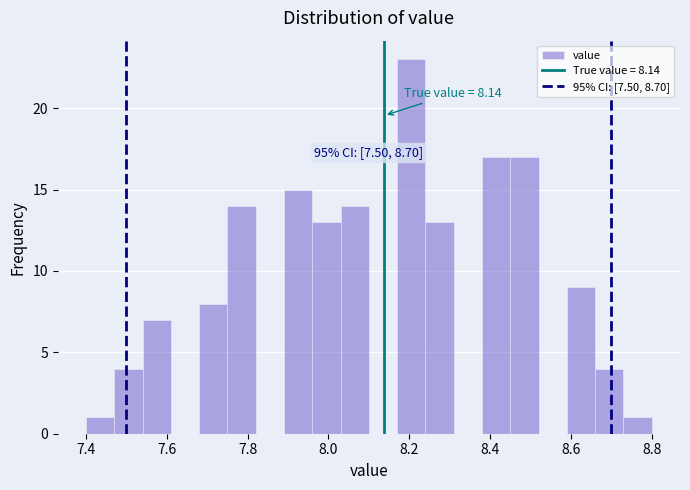

Around what value on the x-axis is the tallest bar? Give the approximate position of its centre, as read against the axis.

8.20